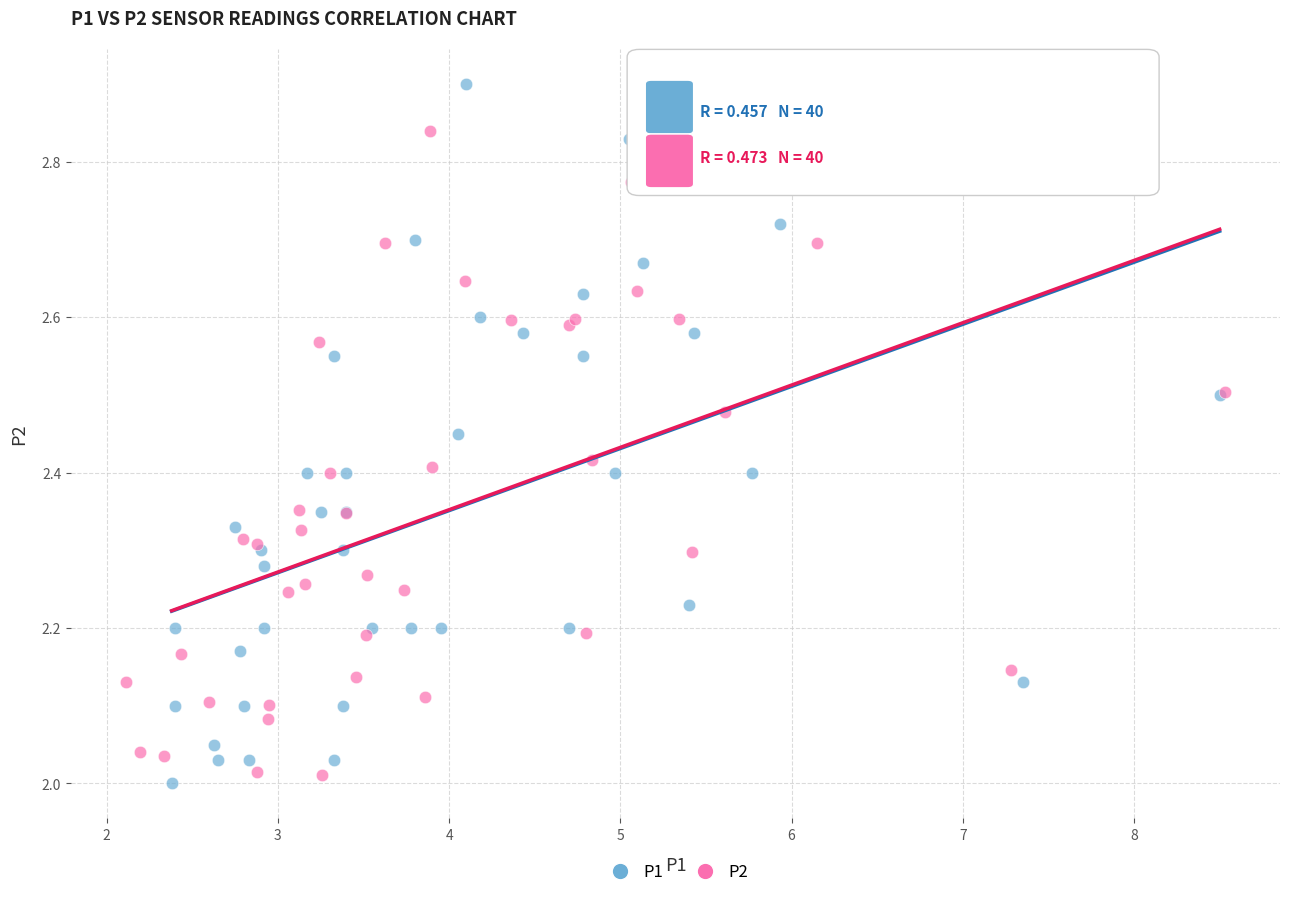

Which series contains the highest Y value?

P1